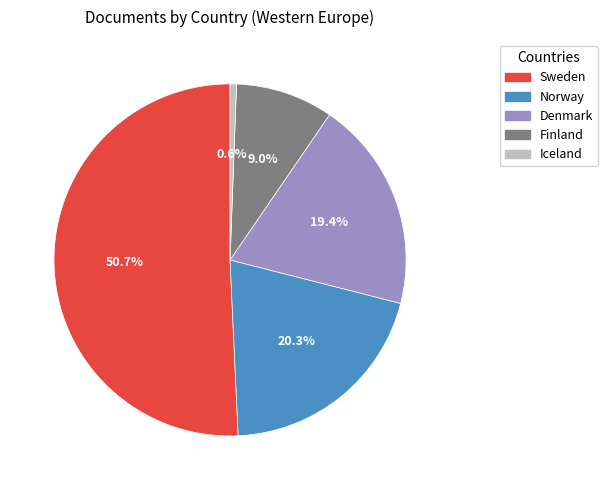

To the nearest percent, what is the difference between the largest and smallest slice percentages?

50%